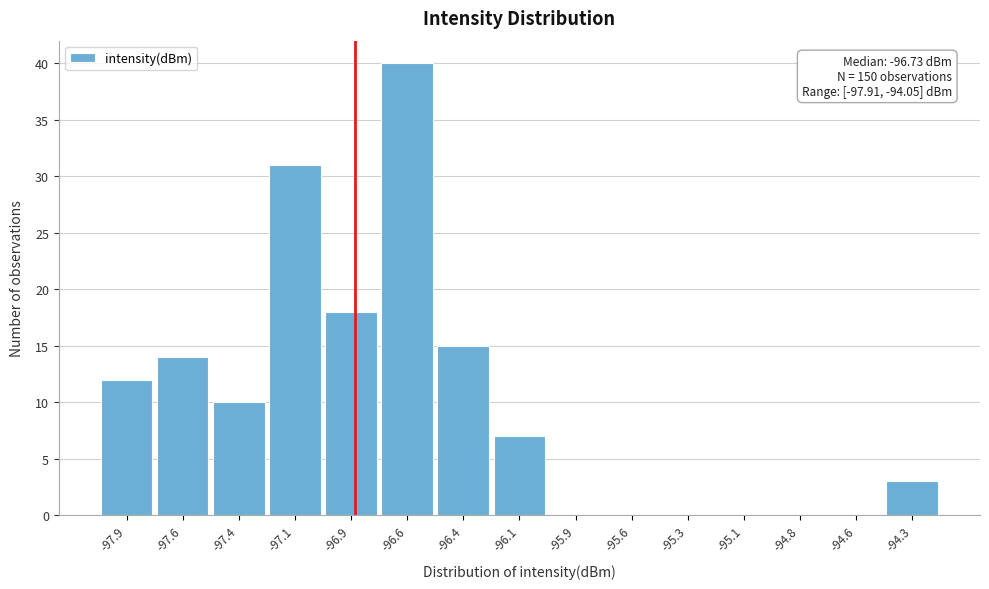

Reading left to right, what are all the values shown in this chart?

-97.9=12	-97.6=14	-97.4=10	-97.1=31	-96.9=18	-96.6=40	-96.4=15	-96.1=7	-95.9=0	-95.6=0	-95.3=0	-95.1=0	-94.8=0	-94.6=0	-94.3=3